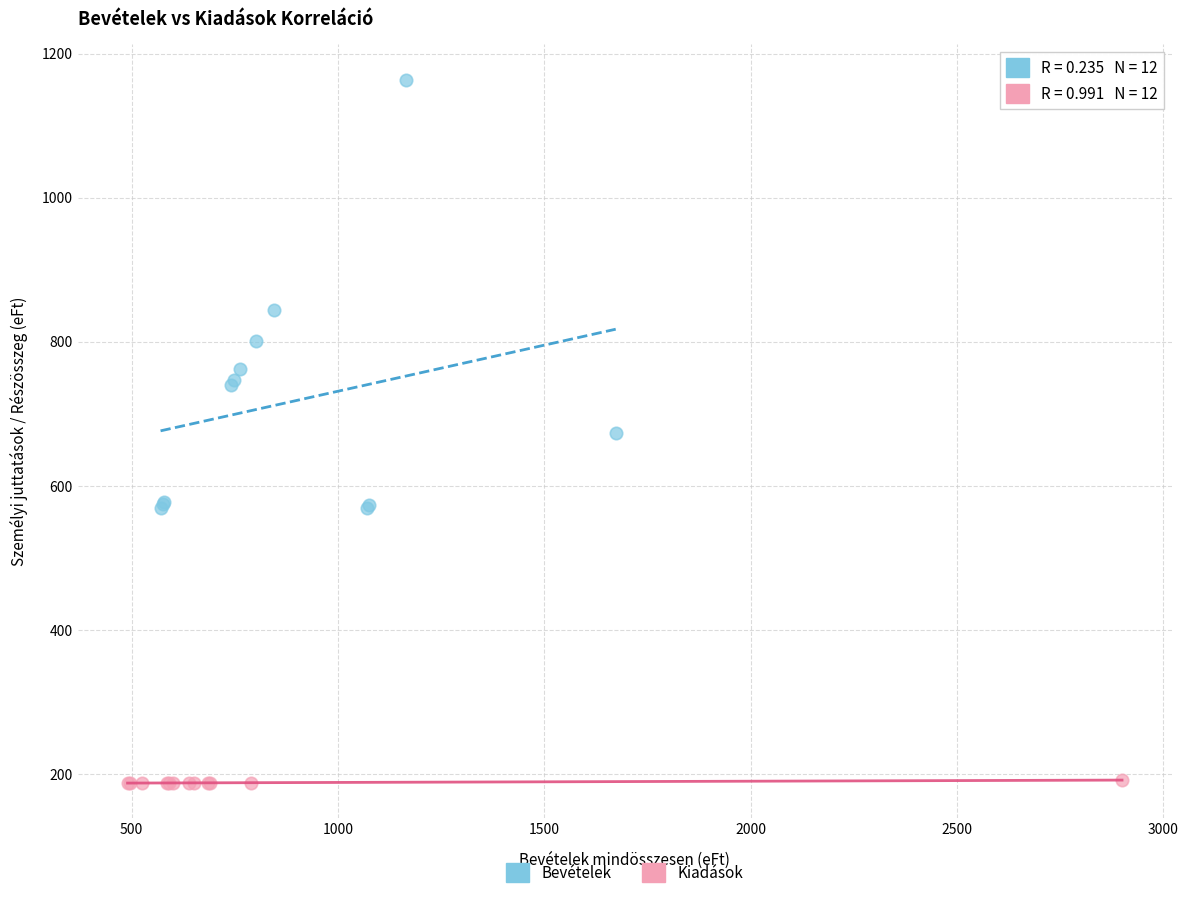

Which series reaches the maximum Y coordinate?

Bevételek